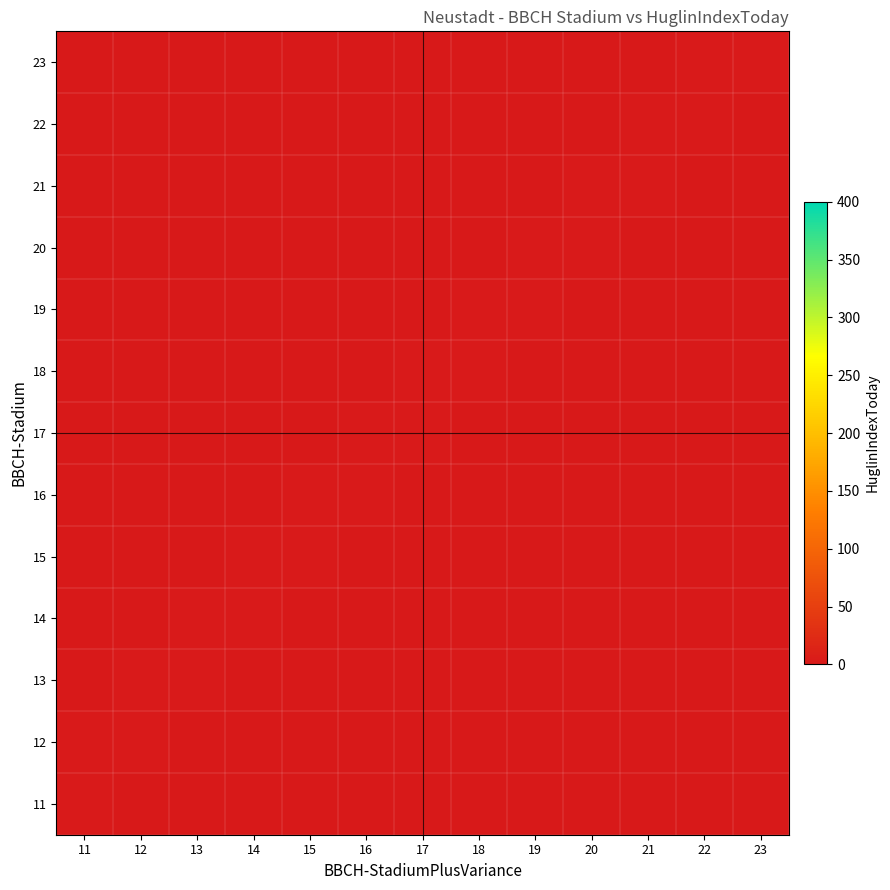

The 23 series shows 0.0 at 16. True or false?

True